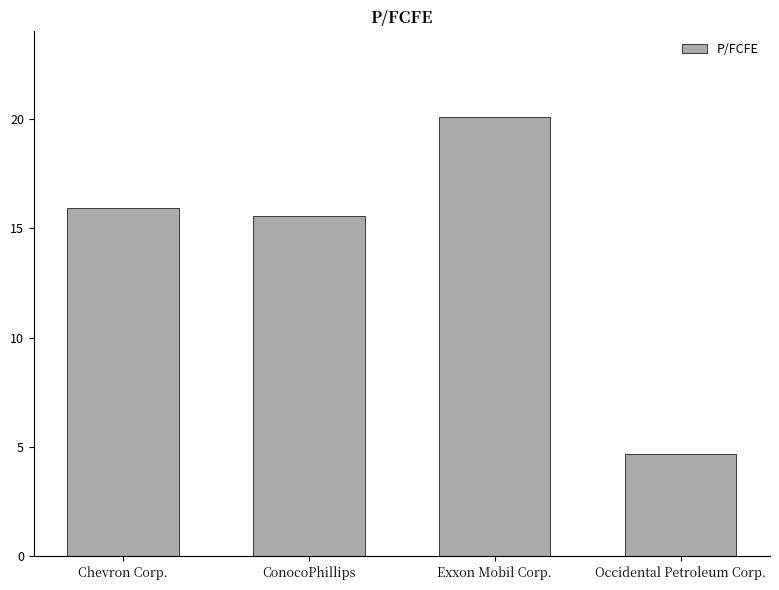

What is the value of the 2nd bar from the left?

15.6